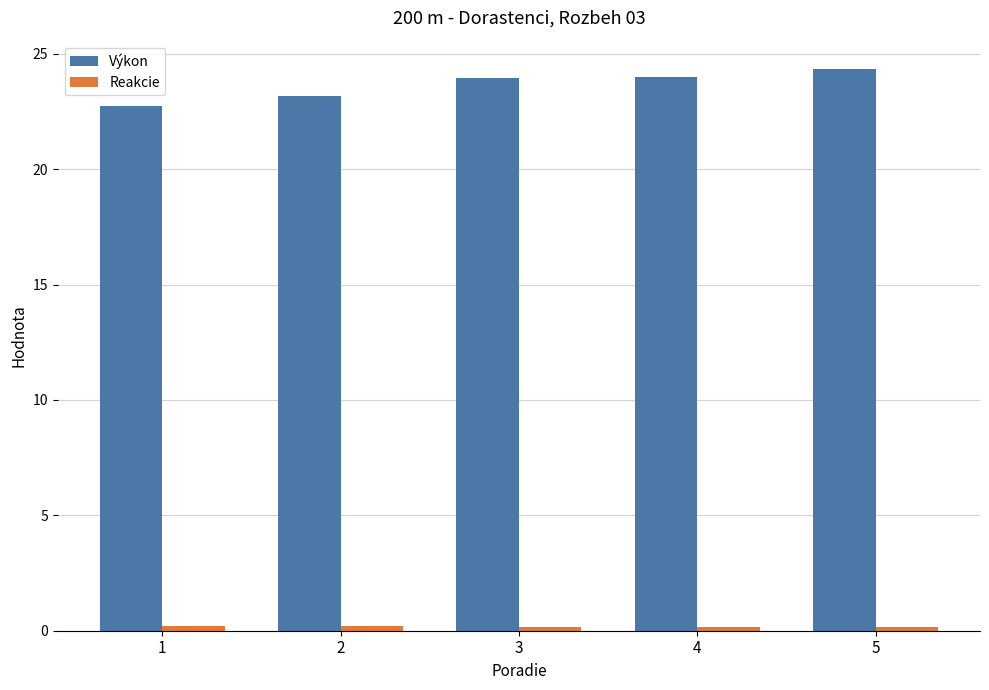

The value of Výkon at 2 is 23.2. True or false?

True